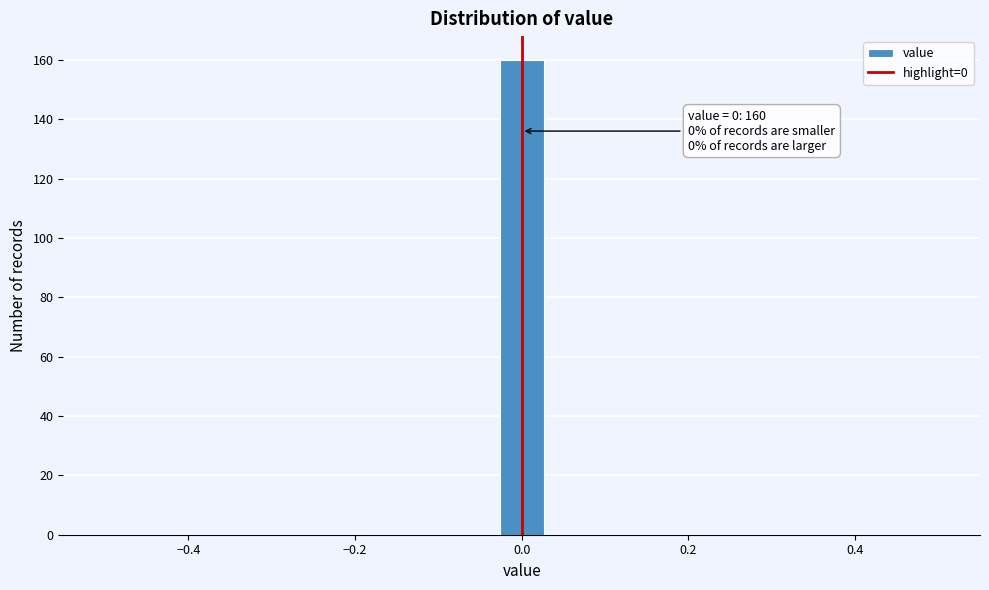

Read against the x-axis, roughly where is the centre of the tallest bar?

0.00